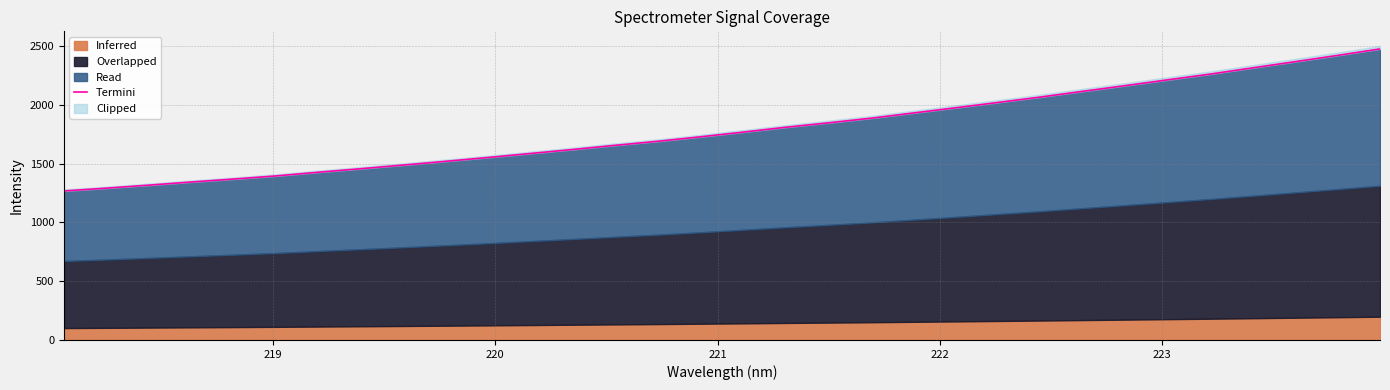

True or false: there are more than 0 points higher than both neighbors.

False